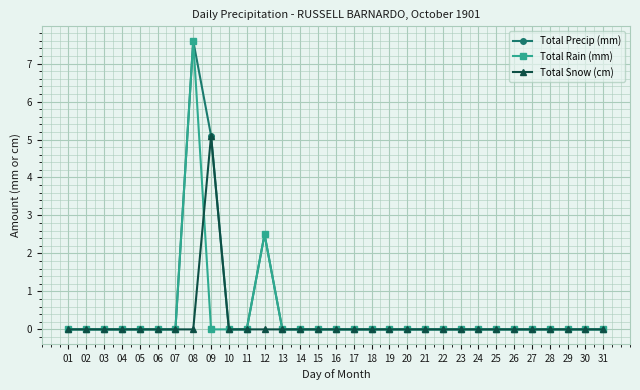

What is the spread (max minus min) of values at 09?

5.1